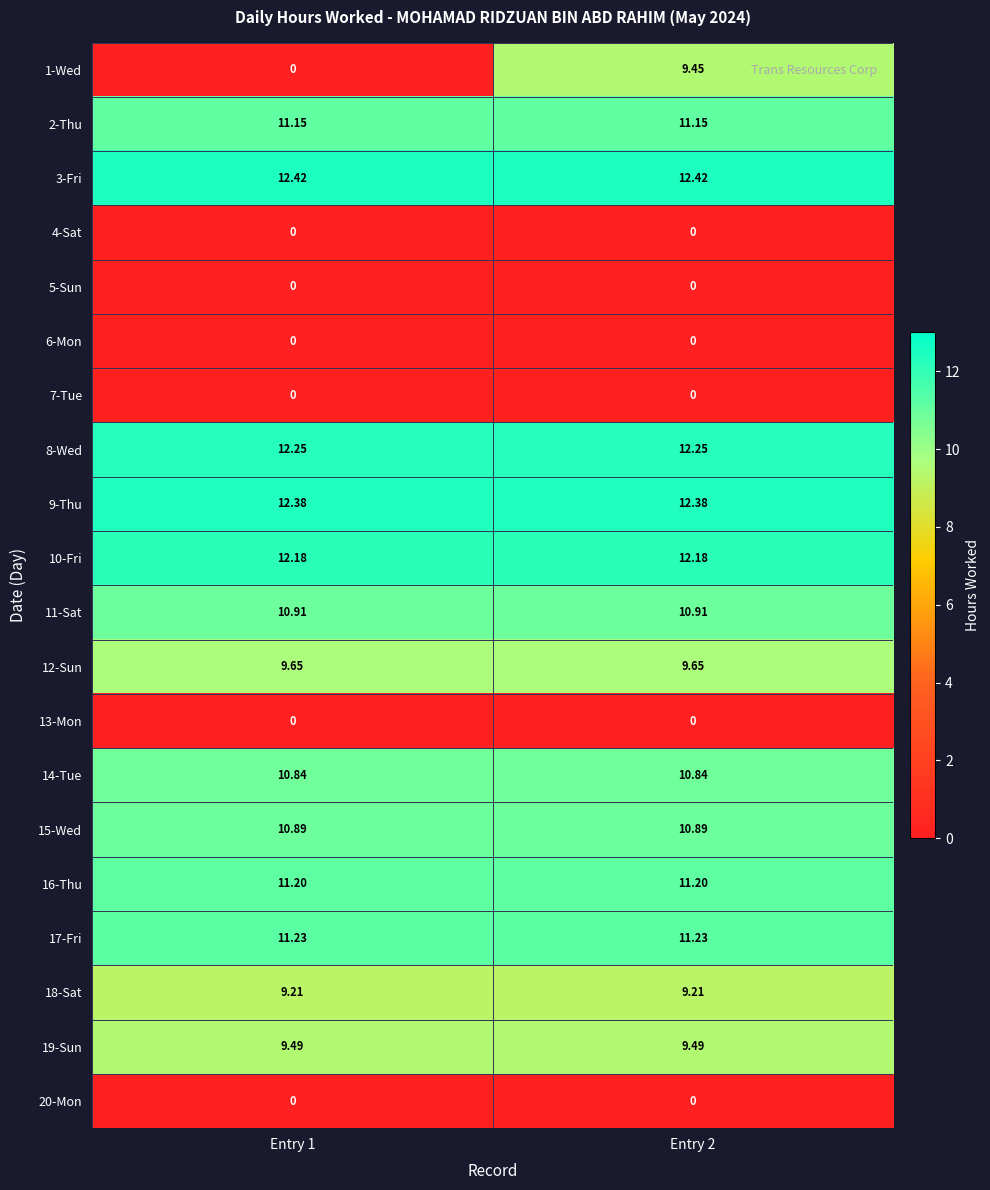

Is the value of 6-Mon at Entry 2 greater than the value of 14-Tue at Entry 1?

No